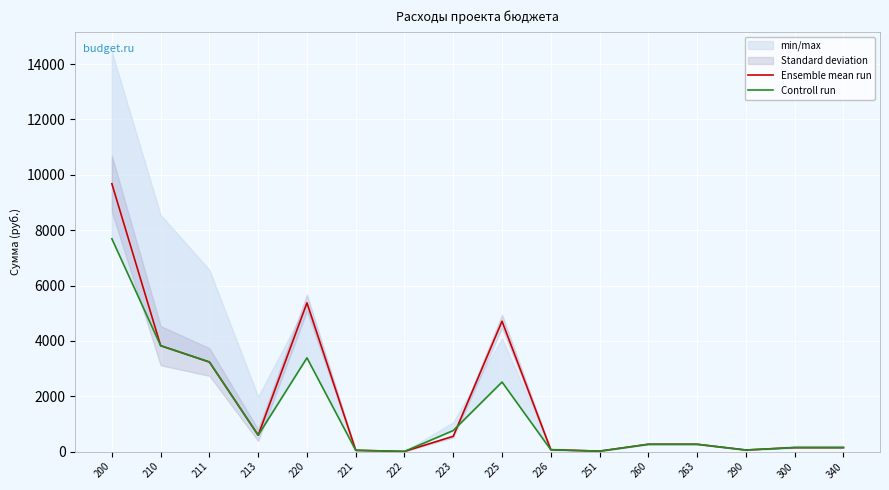

List the series in order of their peak value, highest first.

Ensemble mean run, Controll run